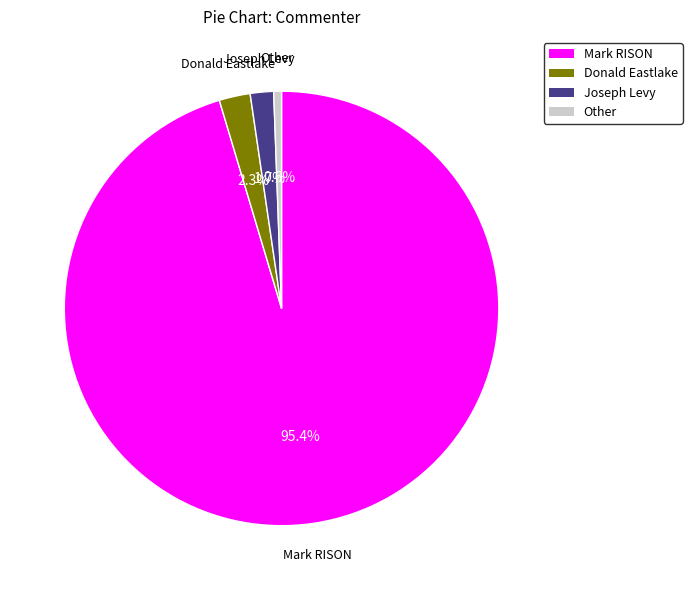

What is the smallest slice in the pie chart?

Other